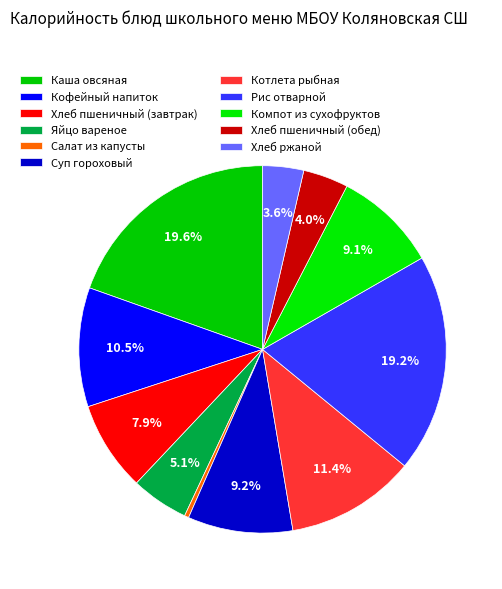

How many segments does this pie chart have?

11